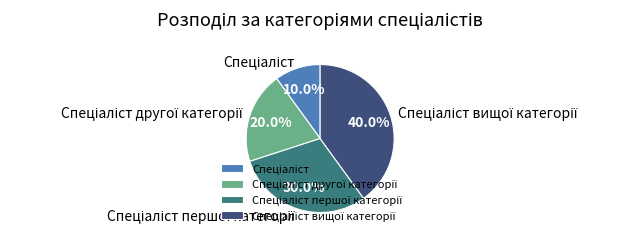

Is there any slice that represents more than half of the pie?

No